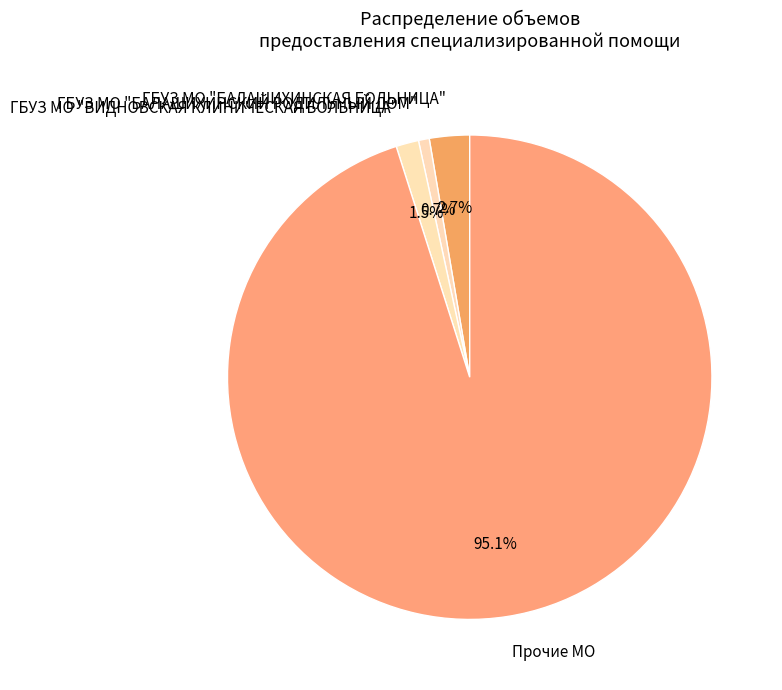

True or false: ГБУЗ МО "ВИДНОВСКАЯ КЛИНИЧЕСКАЯ БОЛЬНИЦА" accounts for 1% of the total.

True